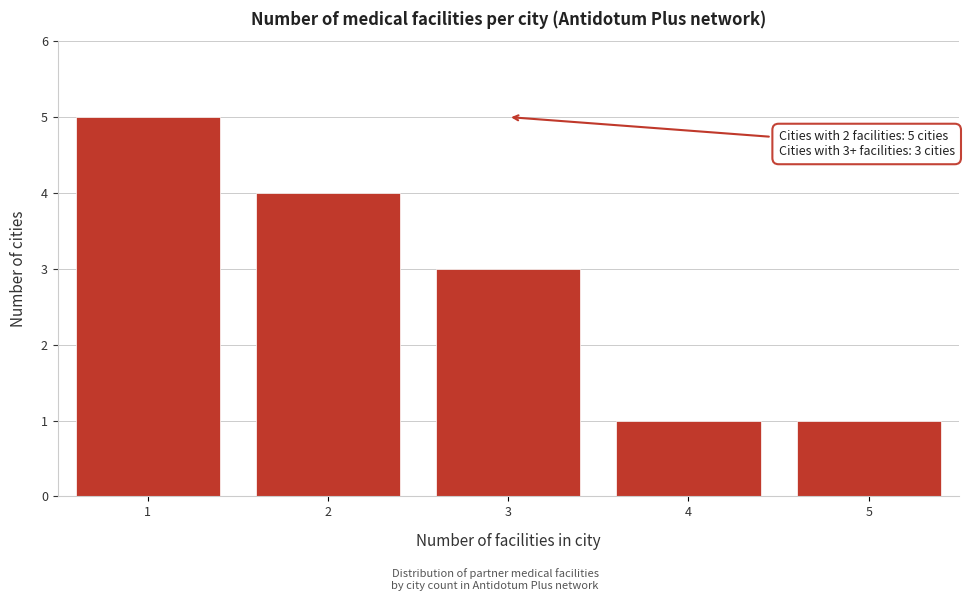

Reading right to left, extract all data points from this chart.

1	1	3	4	5